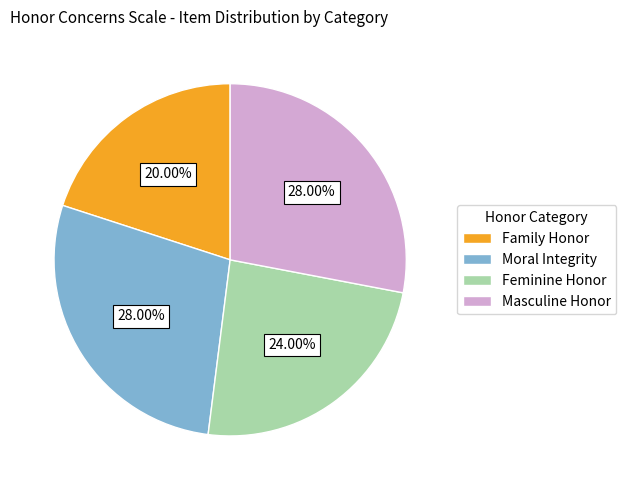

What percentage is the Moral Integrity slice, to the nearest percent?

28%